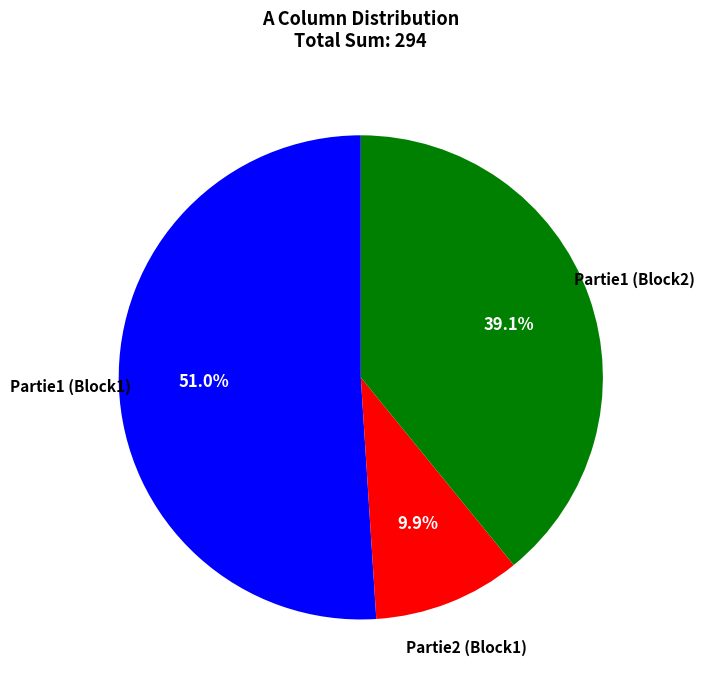

Does any single category account for the majority?

Yes